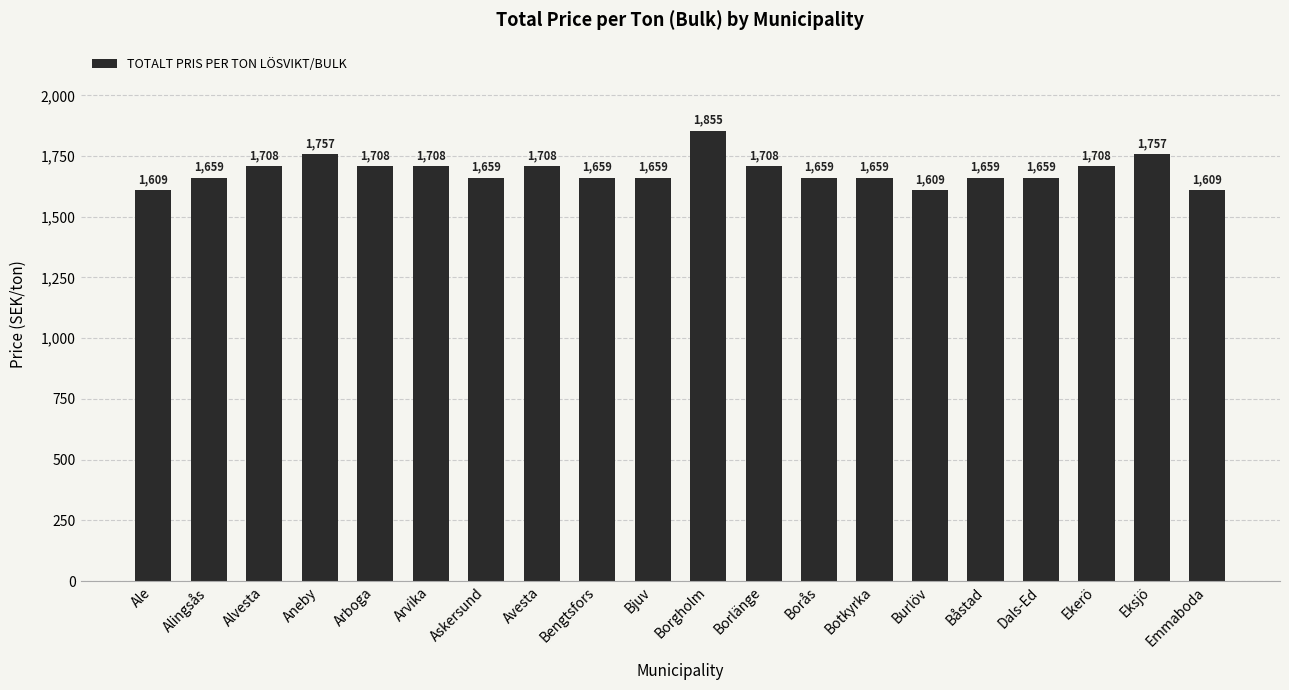

What is the difference between the maximum and minimum values?

246